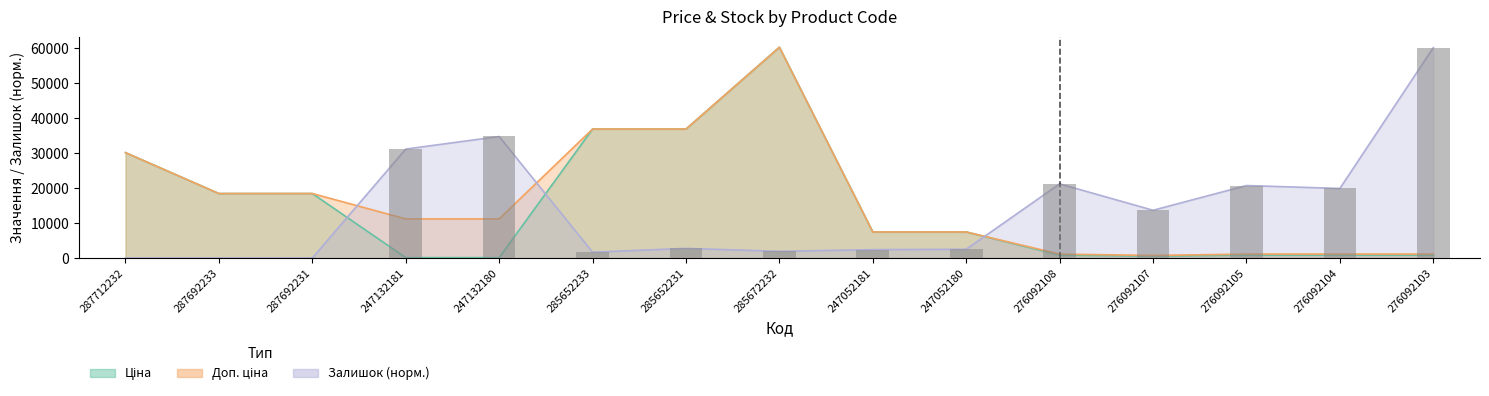

Read the Залишок value at 276092107.

13645.0